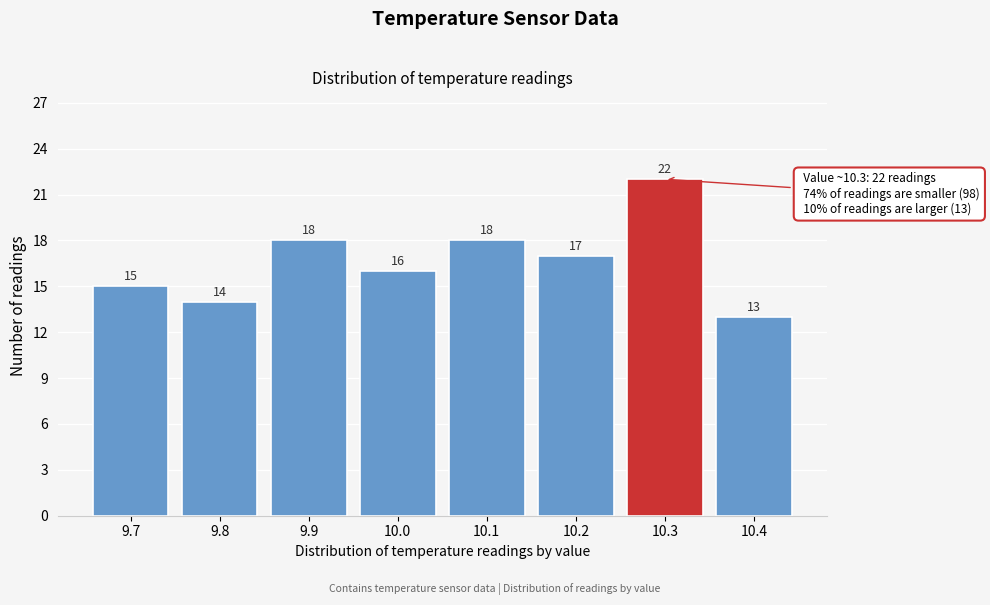

Reading right to left, list all the values displayed in this chart.

13	22	17	18	16	18	14	15